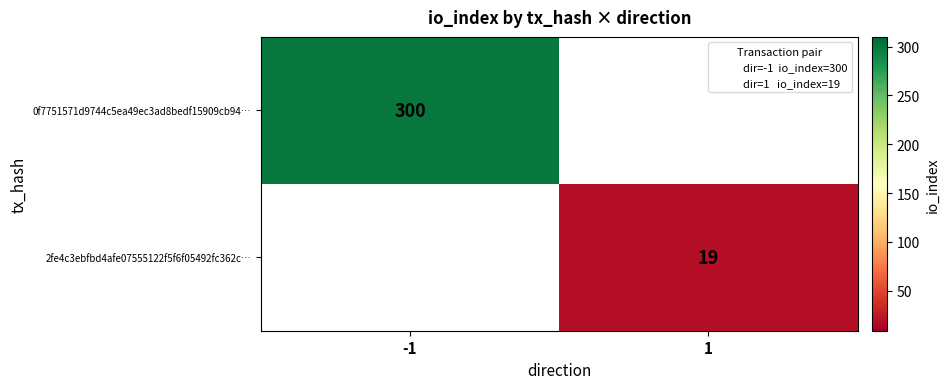

The 2fe4c3ebfbd4afe07555122f5f6f05492fc362c… series shows 33.6 at 1. True or false?

False